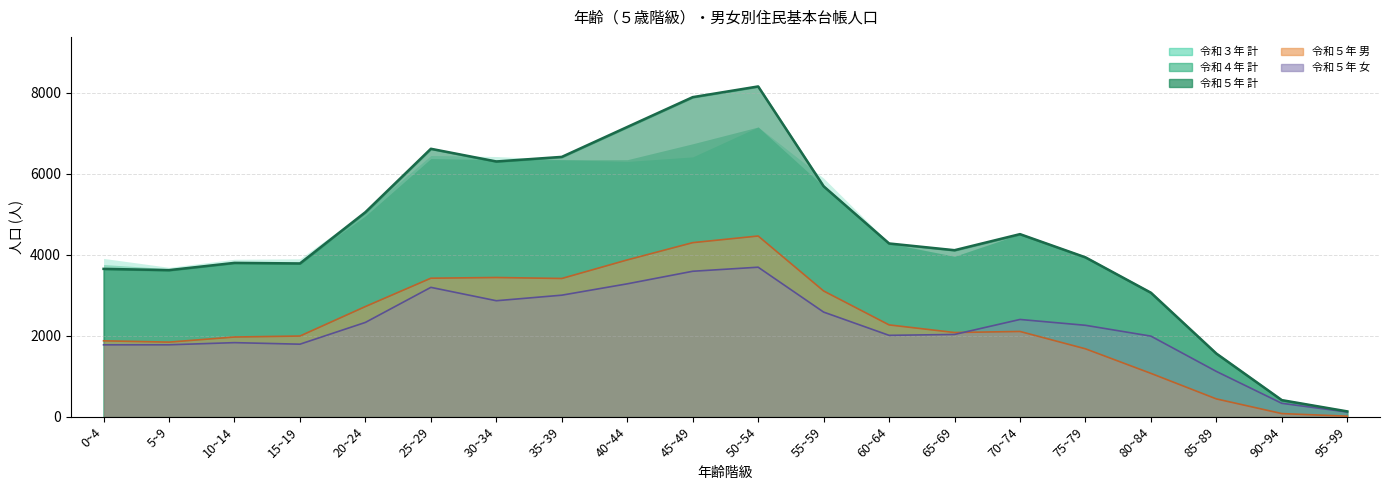

List the labels in order of 令和３年_計 value, smallest first.

95~99, 90~94, 85~89, 80~84, 5~9, 0~4, 15~19, 10~14, 75~79, 65~69, 60~64, 70~74, 20~24, 55~59, 30~34, 35~39, 25~29, 40~44, 45~49, 50~54